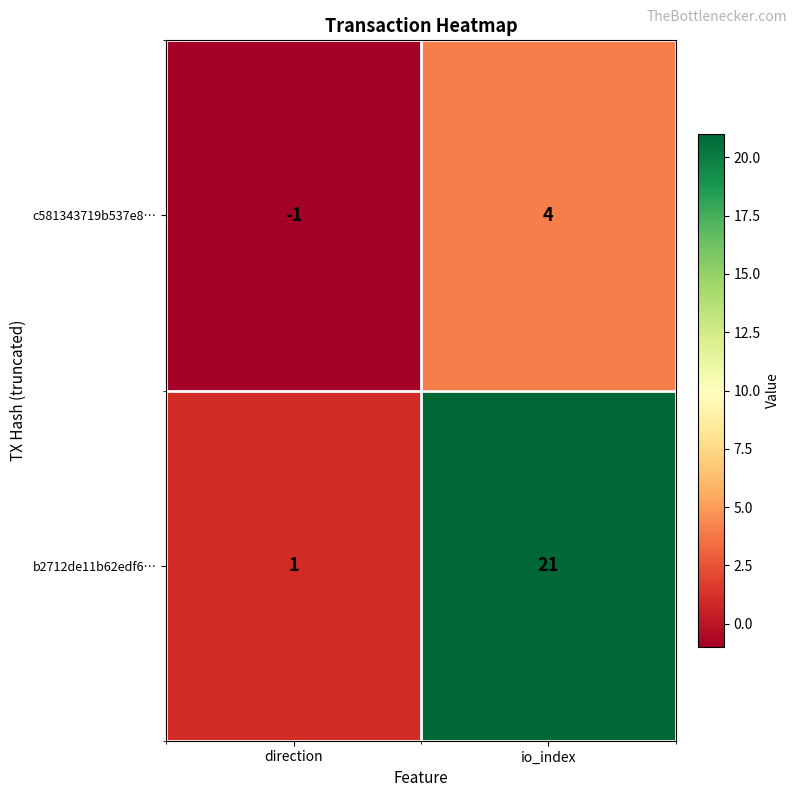

Rank the series by their maximum value, from highest to lowest.

b2712de11b62edf6…, c581343719b537e8…